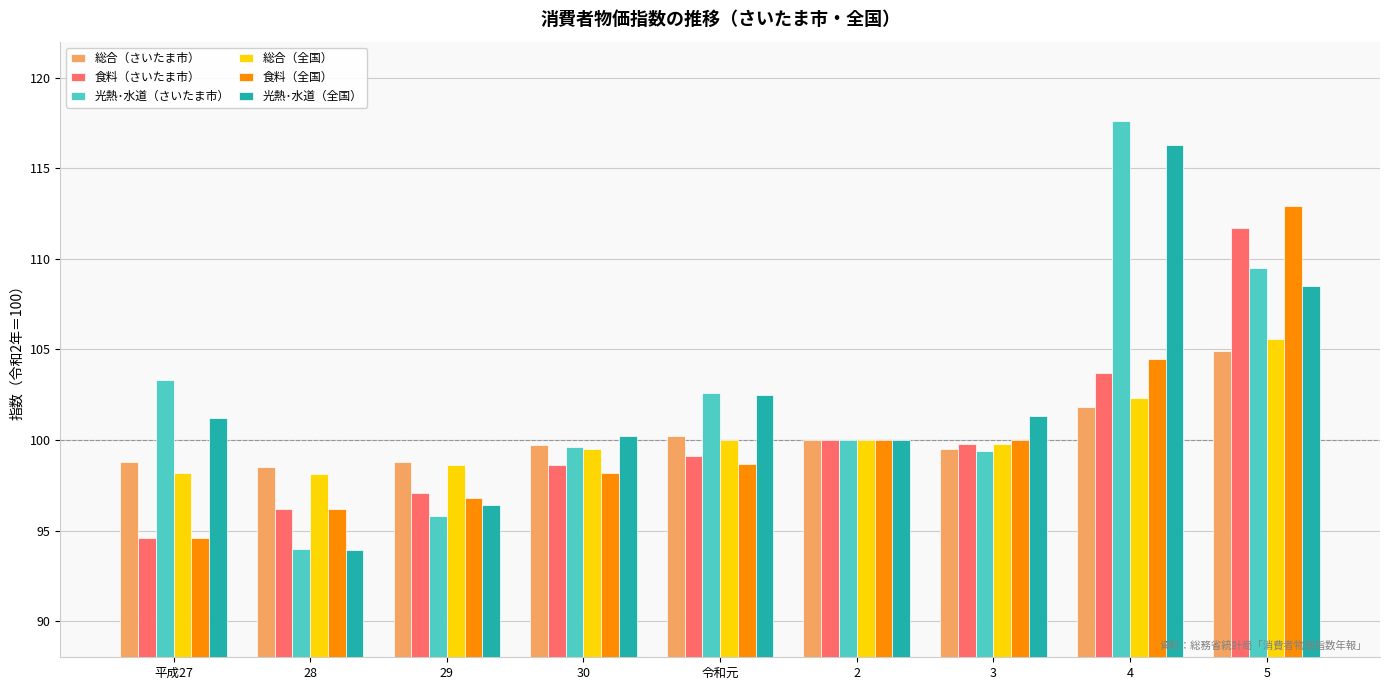

At how many categories does at least one series exceed 114?

1